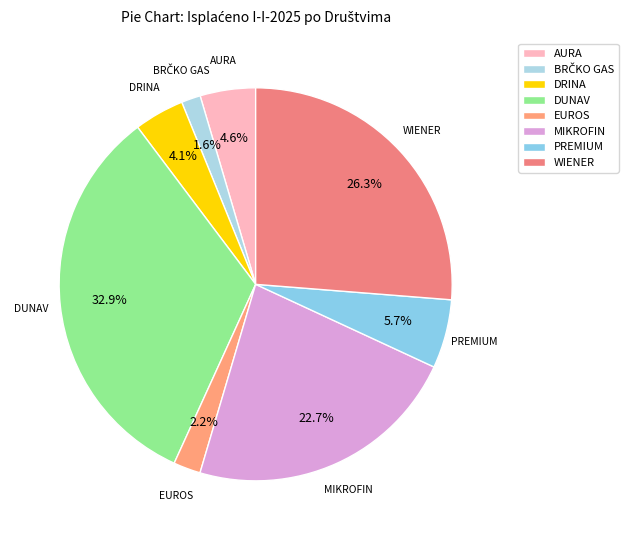

Count the number of slices in the pie.

8